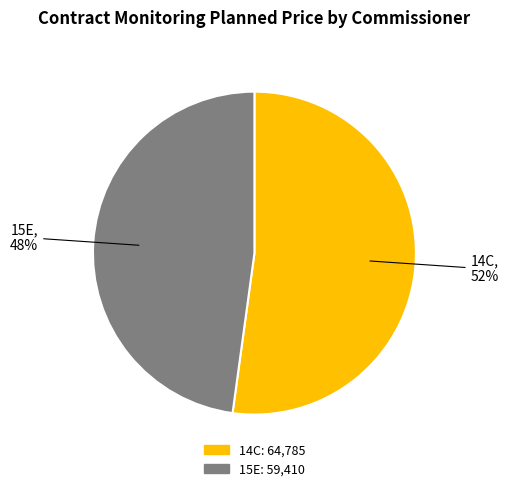

Count the number of slices in the pie.

2